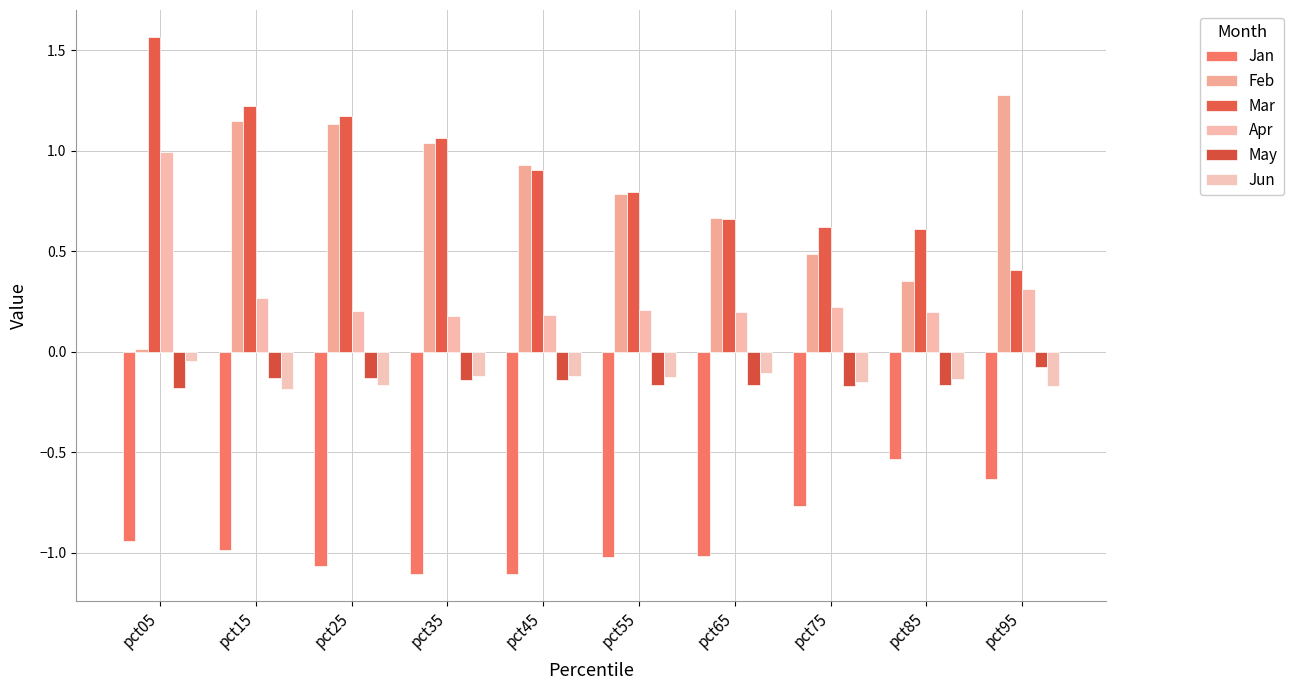

Where is Feb nearest to the value 0?

pct05